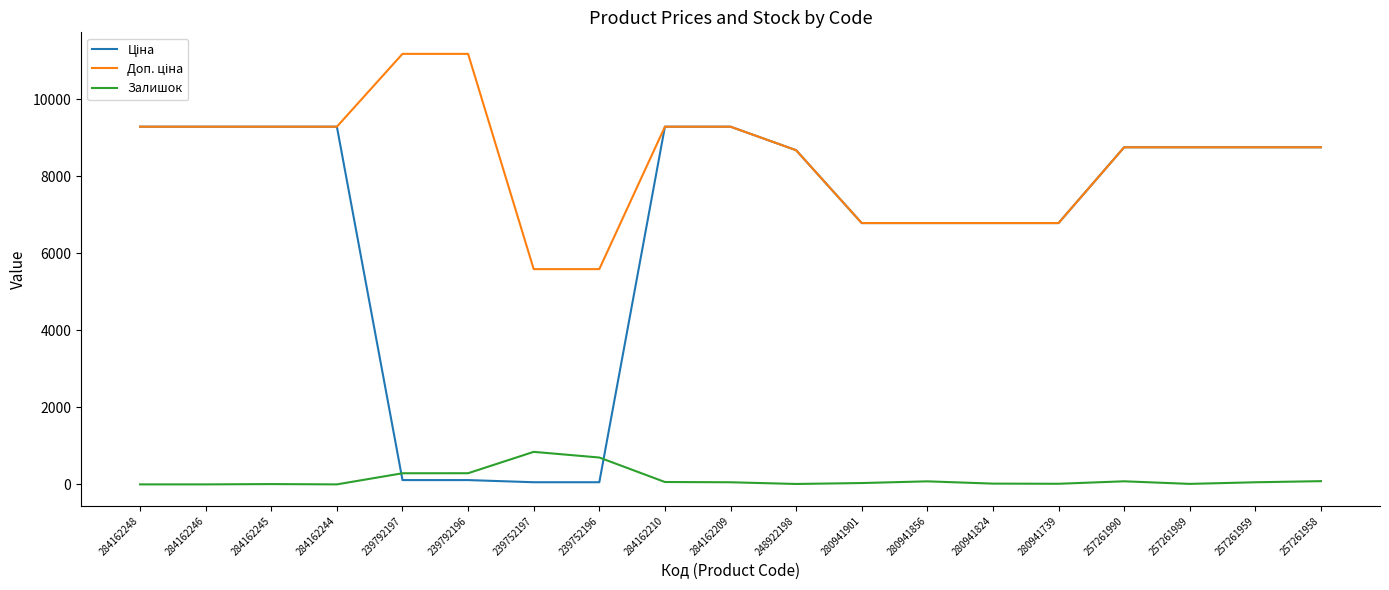

What is the difference between the maximum and minimum values in the Залишок series?

845.0